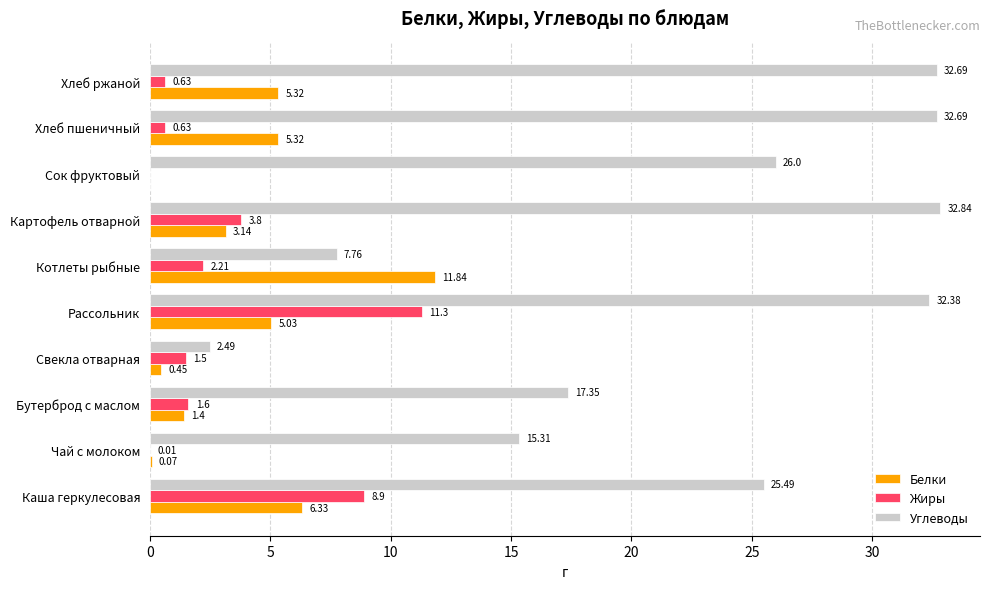

At which label is Жиры closest to 5?

Картофель отварной